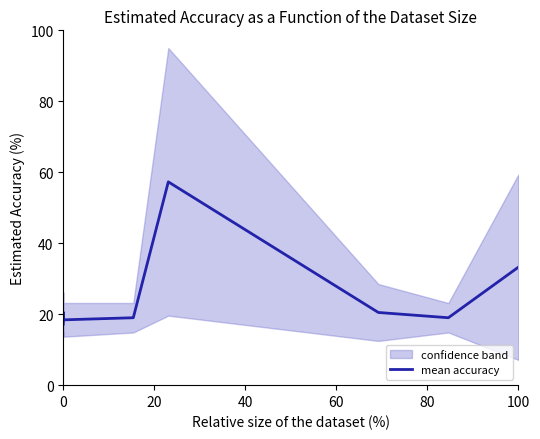

The value at 0 is 18.4. True or false?

True